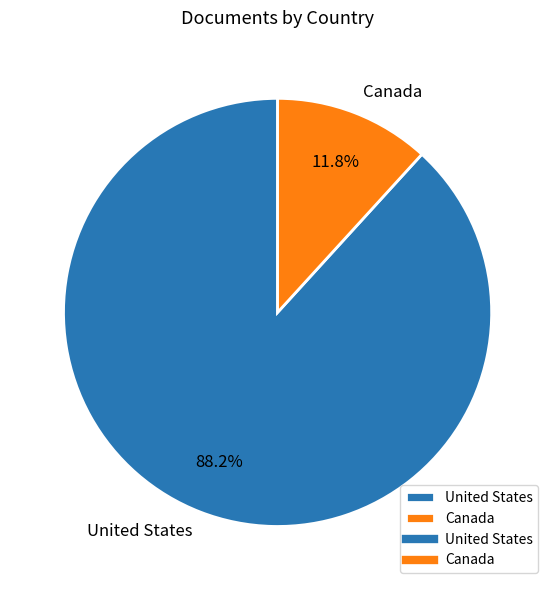

Which category has the smallest portion of the pie?

Canada